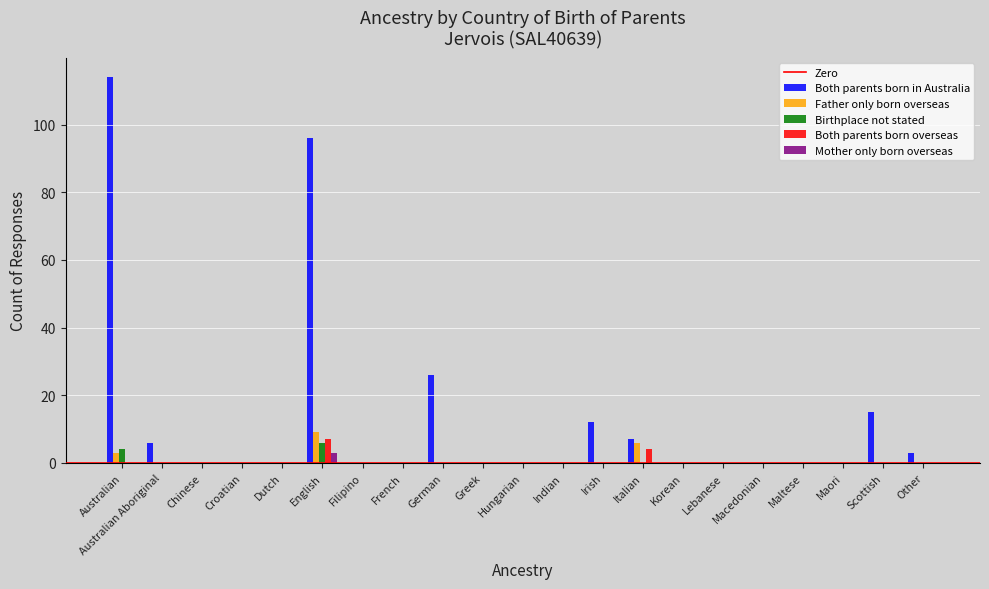

Which label corresponds to the largest value in the chart?

Australian